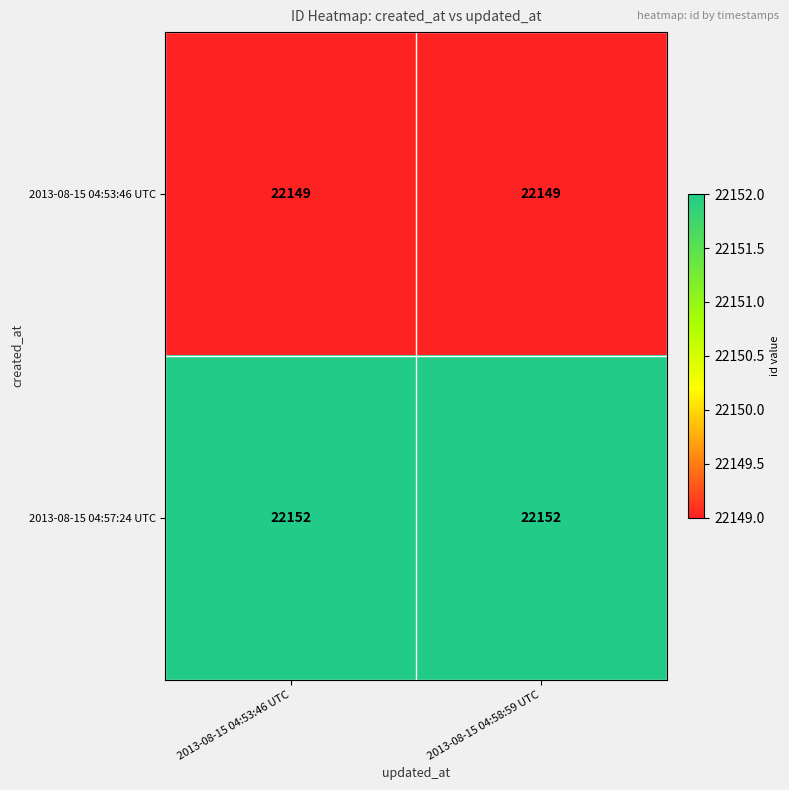

What is the smallest value displayed?

22149